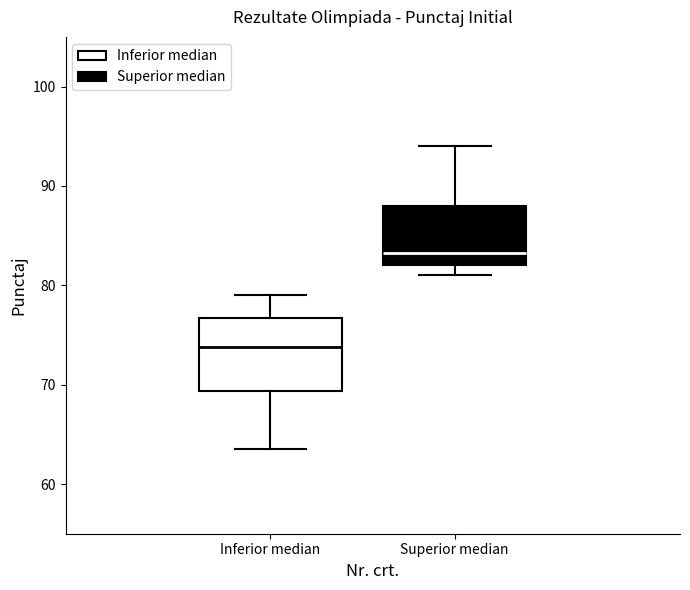

Which box is the tallest, from its lower edge to its upper edge?

Inferior median